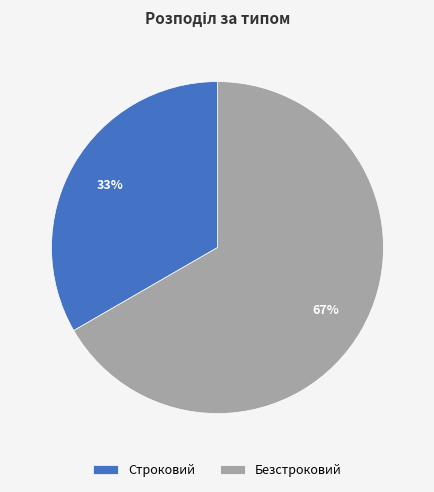

To the nearest percent, what is the combined percentage of Строковий and Безстроковий?

100%